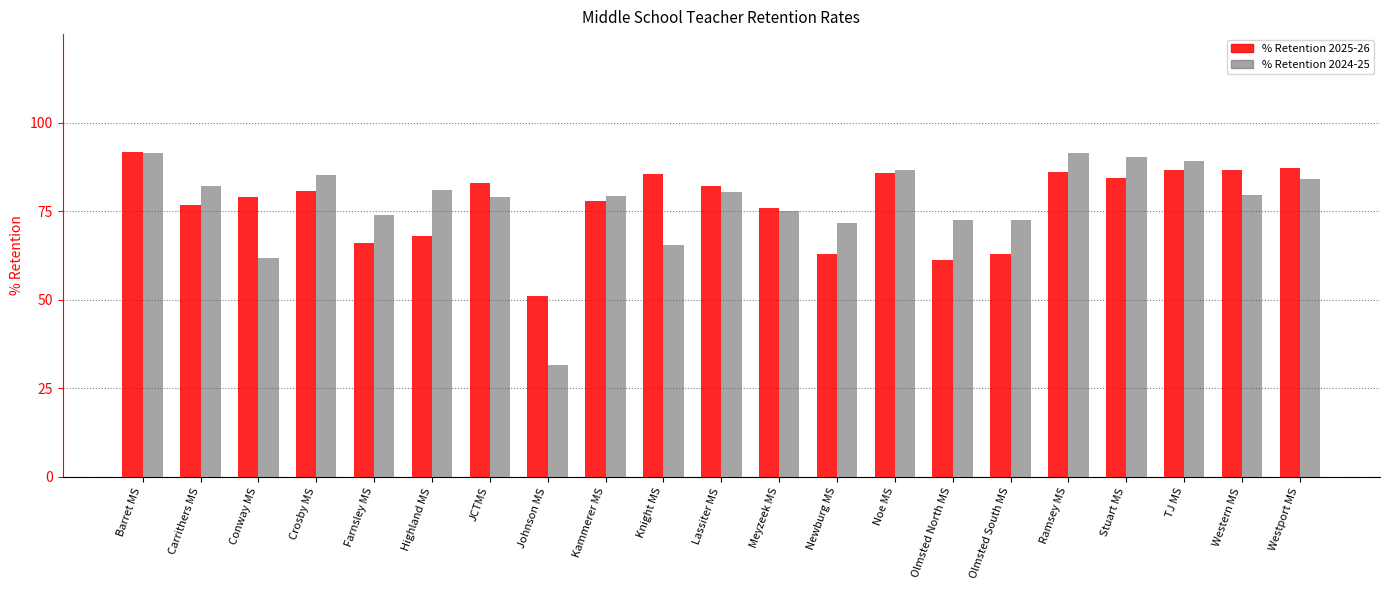

What are all the series names shown in the legend?

% Retention 2025-26, % Retention 2024-25